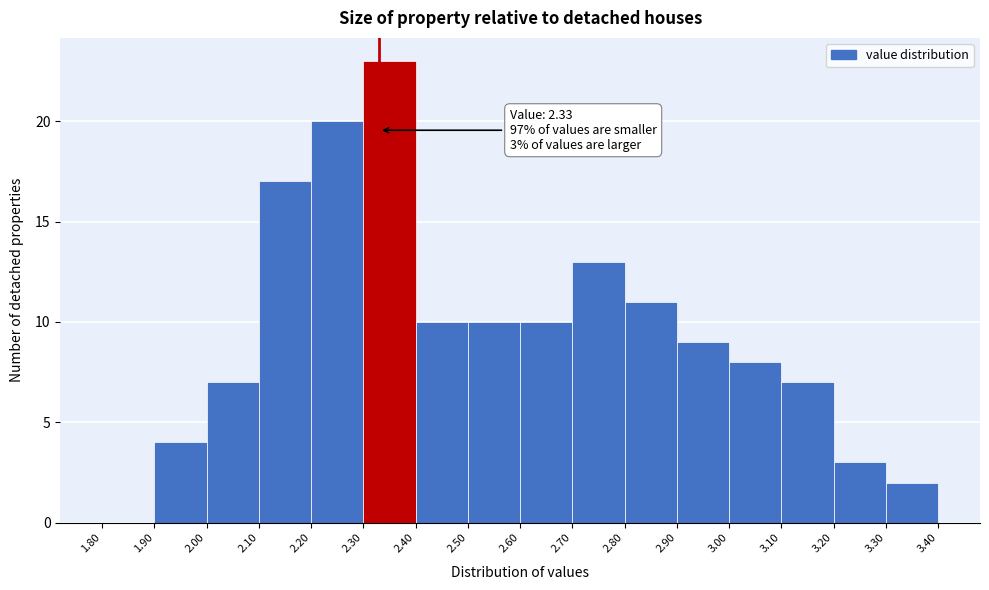

Over which range of the x-axis is the bar tallest?

2.30 to 2.40